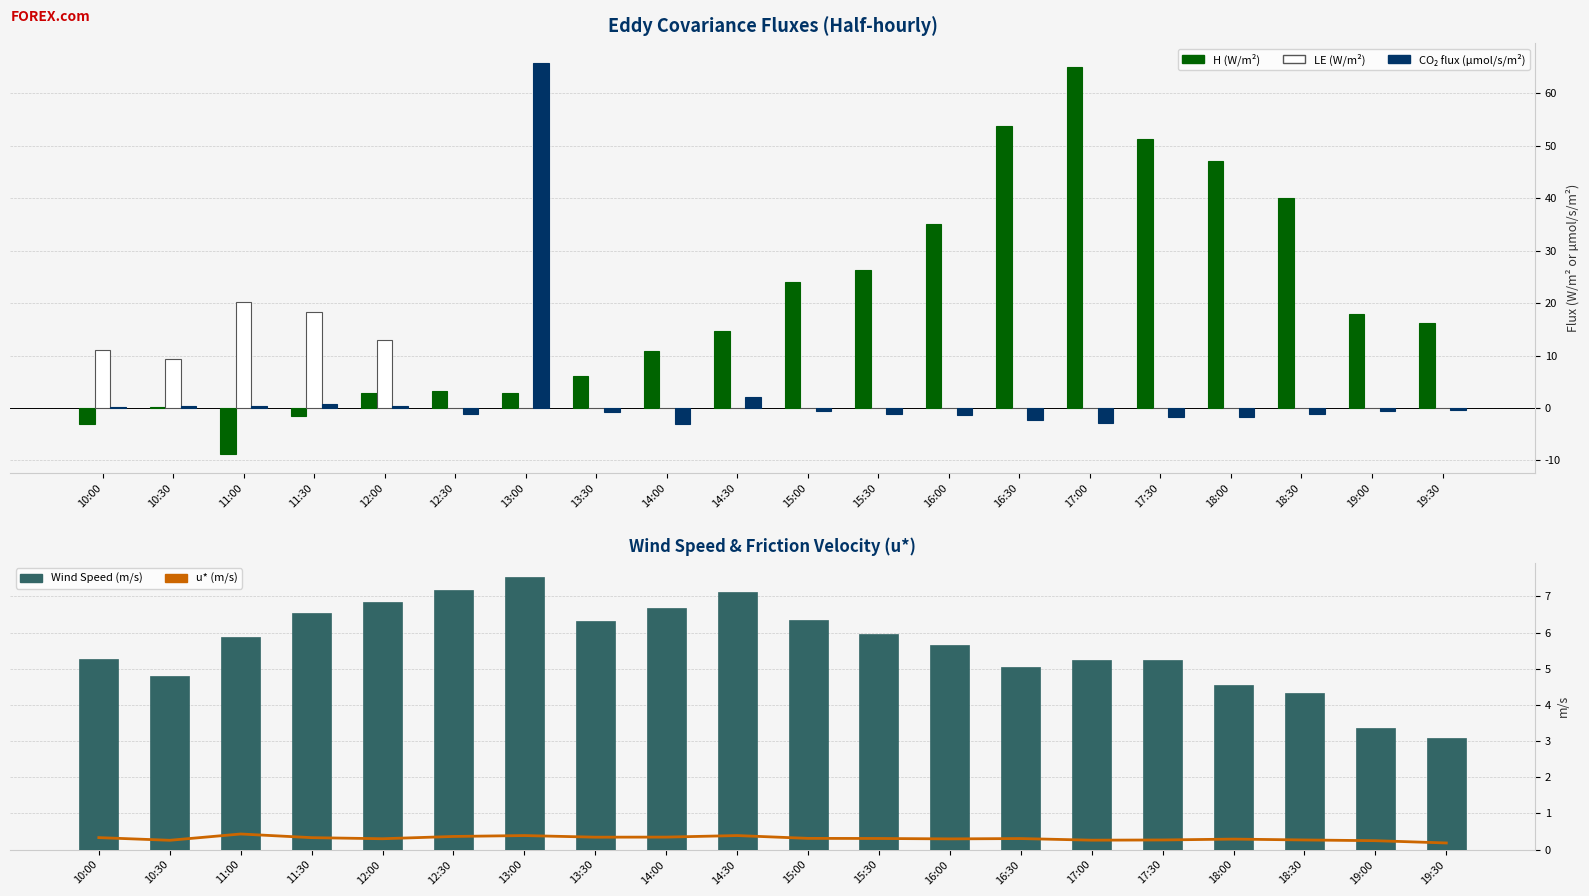

What is the difference between the maximum and minimum values in the LE (W/m²) series?

20.2